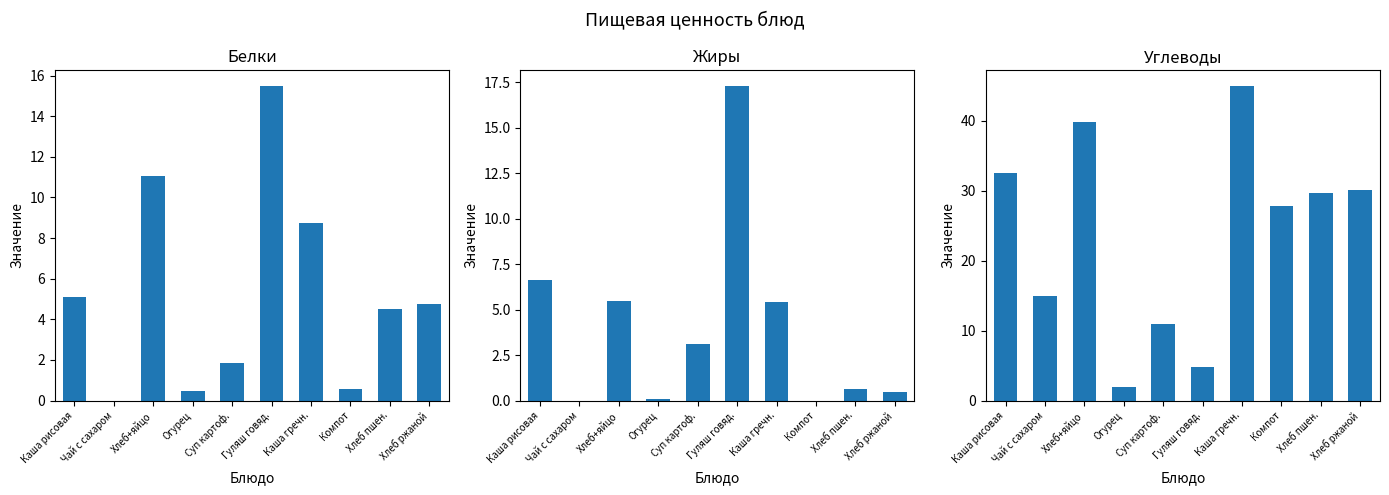

What value does the Белки series have at Каша рисовая?

5.1